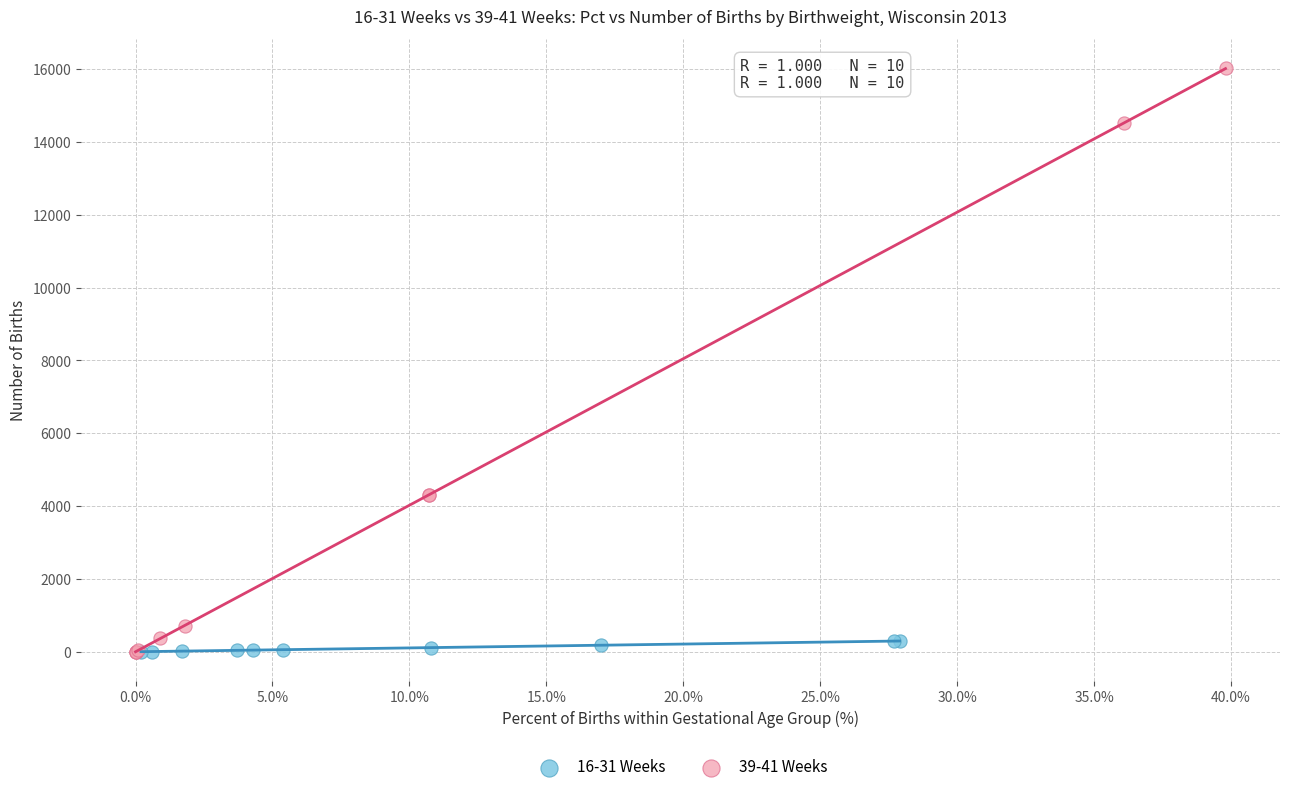

Which series has the widest spread of Y values?

39-41 Weeks